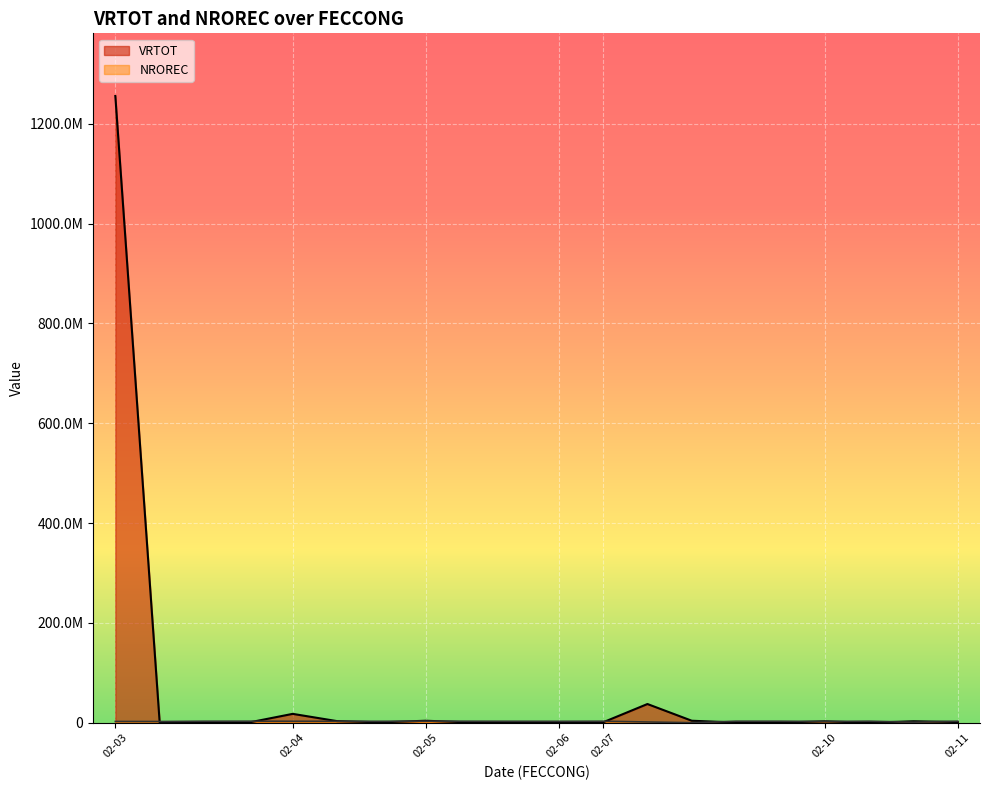

What is the total value across all series at 2025-02-04?

21136509